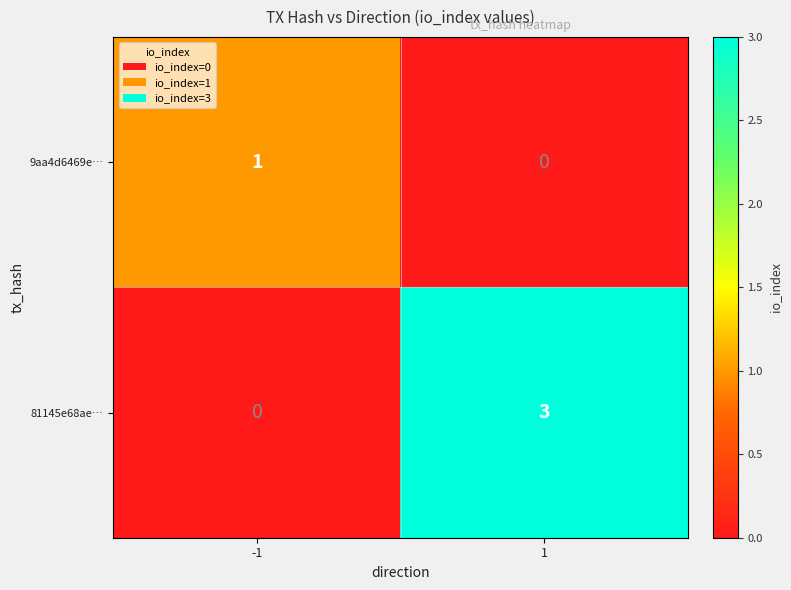

How many values in the 9aa4d6469e… series are below 1?

1